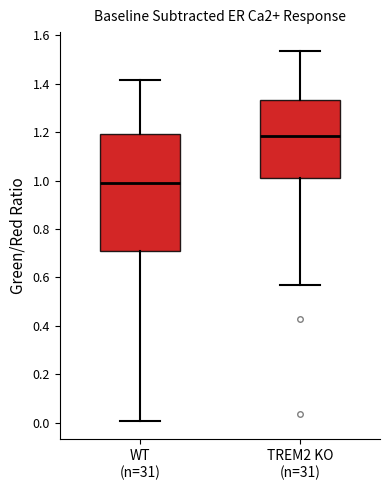

Reading left to right, transcribe this box plot: for each box, give where its median line is, the range the box spans, and where its two whiskers end, as read against the y-axis. The values are not printed on the chart, so give them approximately, as read against the axis.

WT (n=31): median 1.00, box 0.70 to 1.20, whiskers 0.00 to 1.42
TREM2 KO (n=31): median 1.18, box 1.02 to 1.34, whiskers 0.56 to 1.54